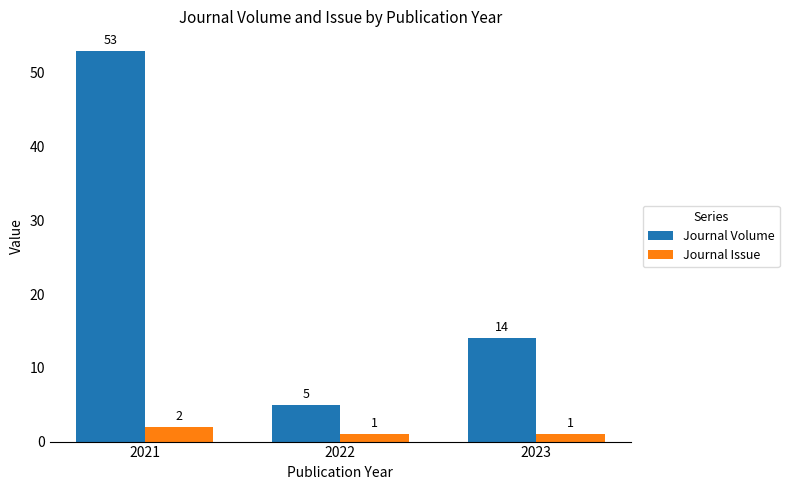

Reading left to right, transcribe all the data shown in this chart.

Journal Volume: 2021=53	2022=5	2023=14
Journal Issue: 2021=2	2022=1	2023=1